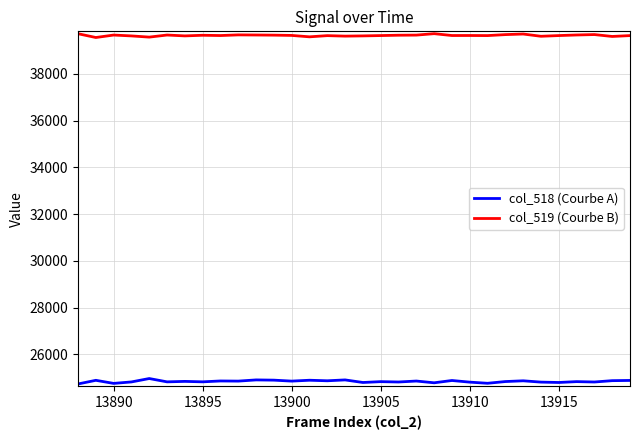

True or false: col_519 (Courbe B) and col_518 (Courbe A) intersect in this chart.

False